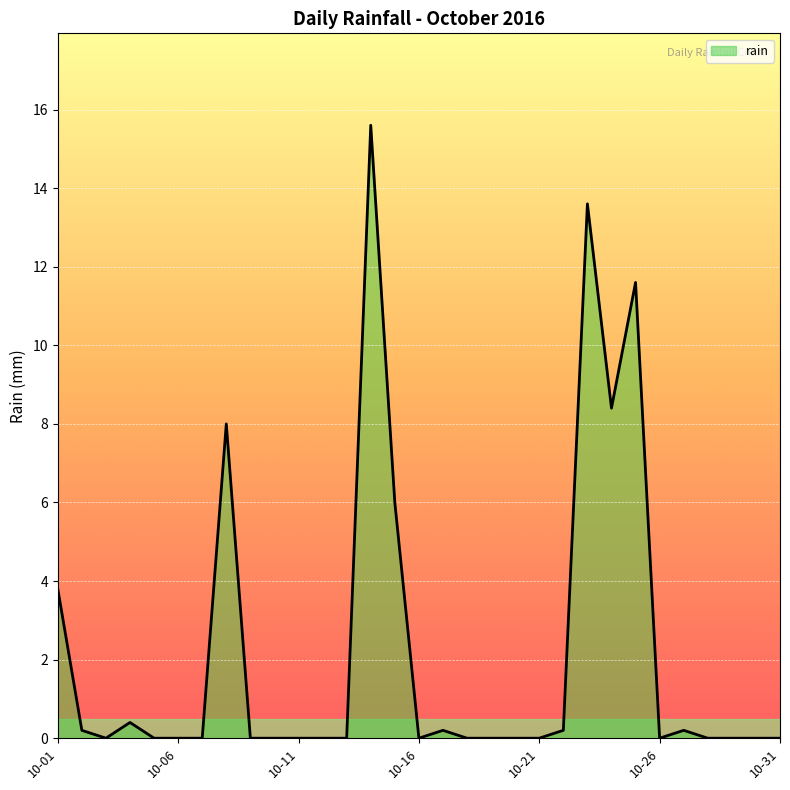

What is the greatest value displayed?

15.6